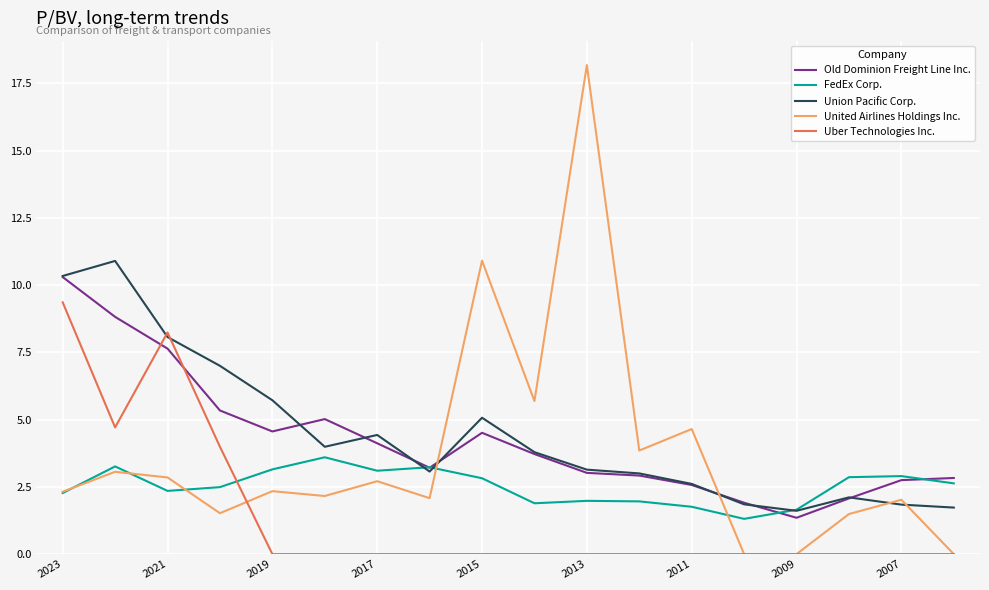

Which series has the widest spread of values?

United Airlines Holdings Inc.